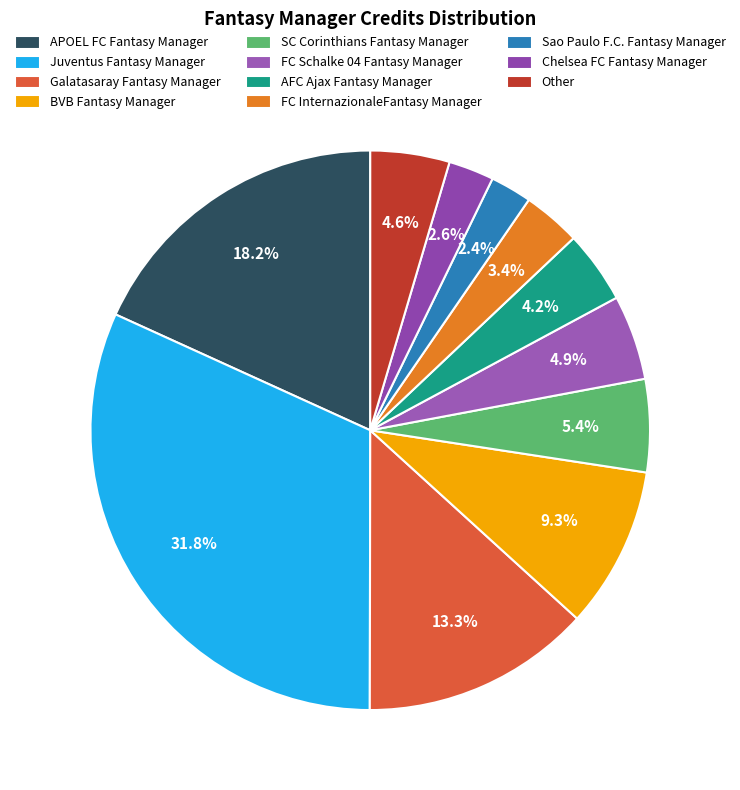

What is the change in value from APOEL FC Fantasy Manager to Galatasaray Fantasy Manager?

-579